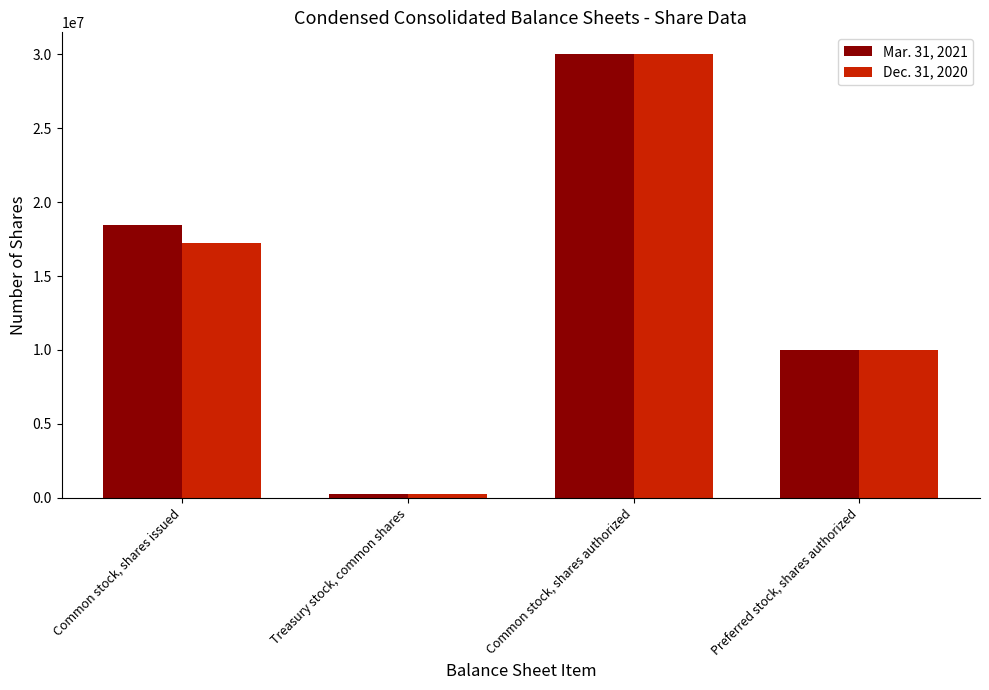

How many groups of bars are there?

4